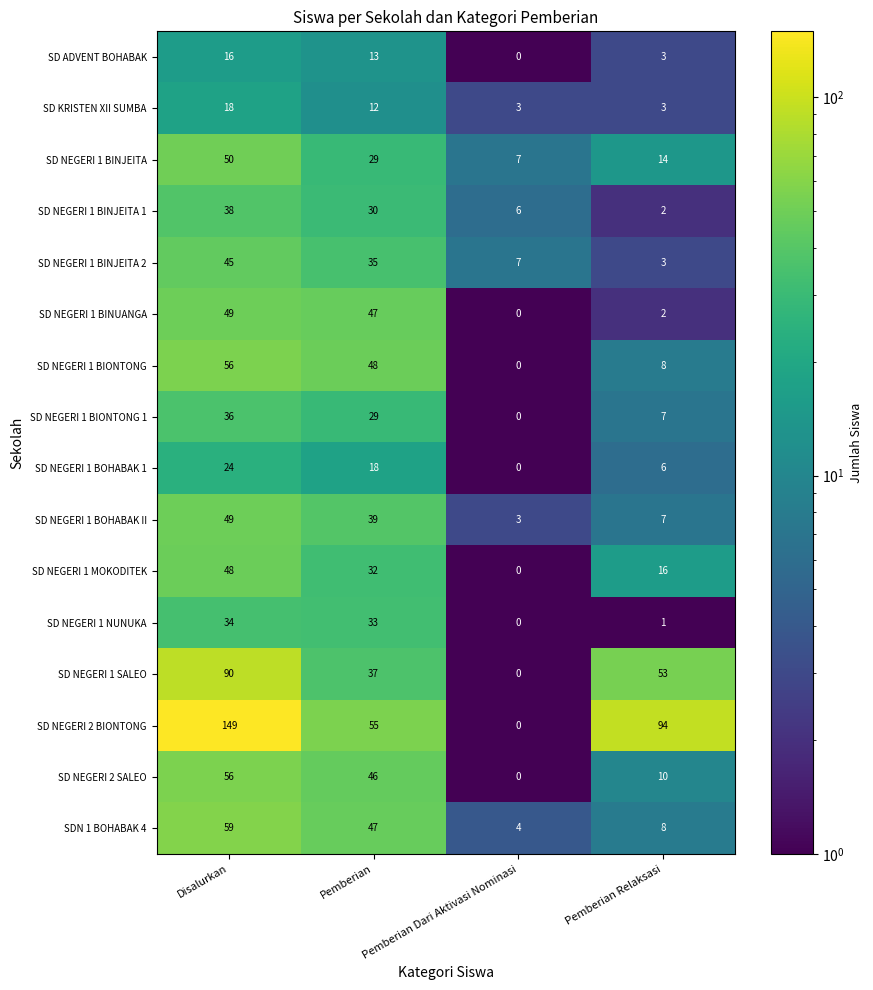

Which label corresponds to the smallest value in the chart?

Pemberian Dari Aktivasi Nominasi